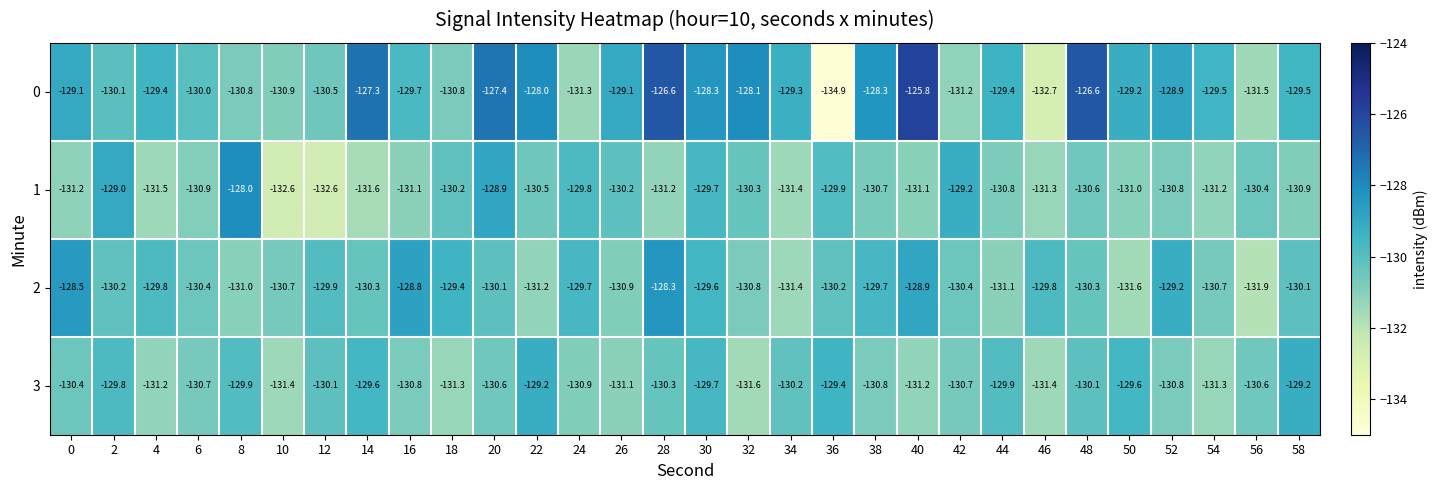

What is the greatest value displayed?

-125.8